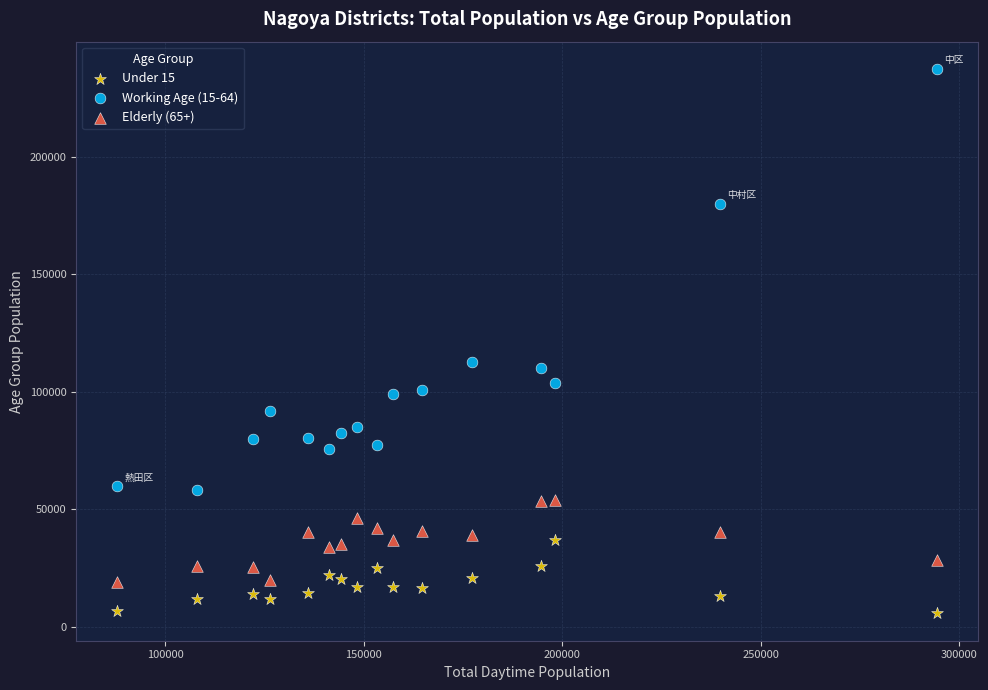

Which series has the largest Y range (max minus min)?

Working Age (15-64)